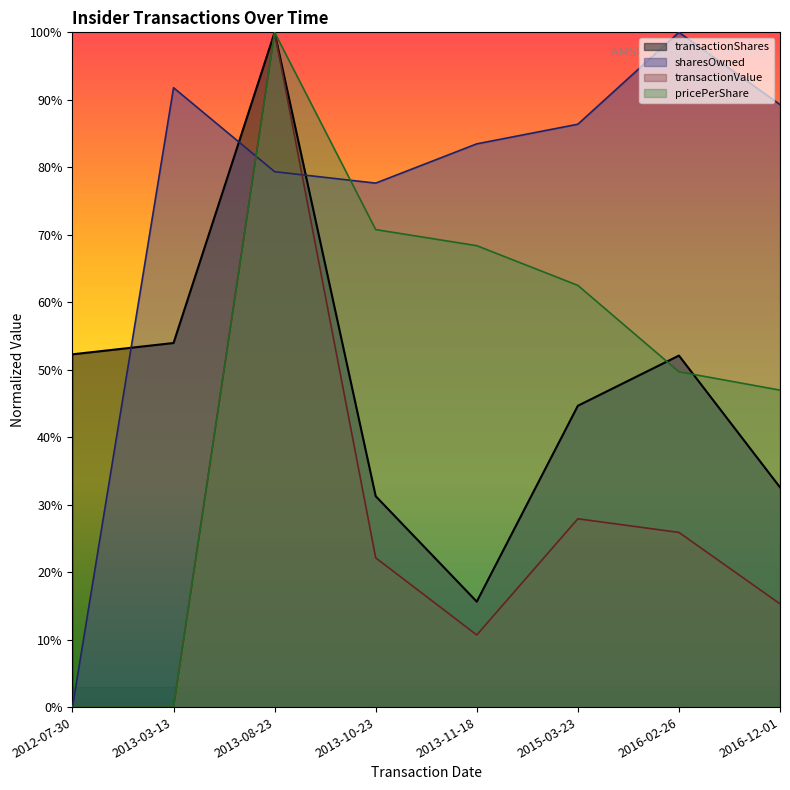

At 2016-02-26, list the series in order from smallest to largest.

transactionValue, pricePerShare, transactionShares, sharesOwned